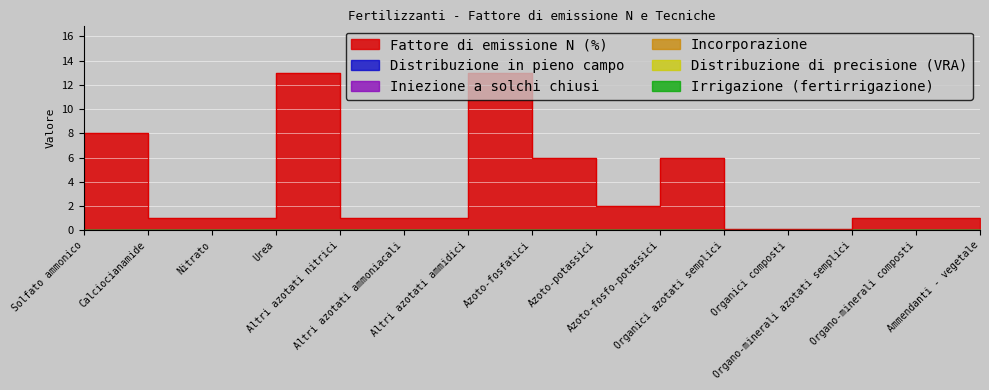

Where is Incorporazione nearest to the value 0?

Solfato ammonico